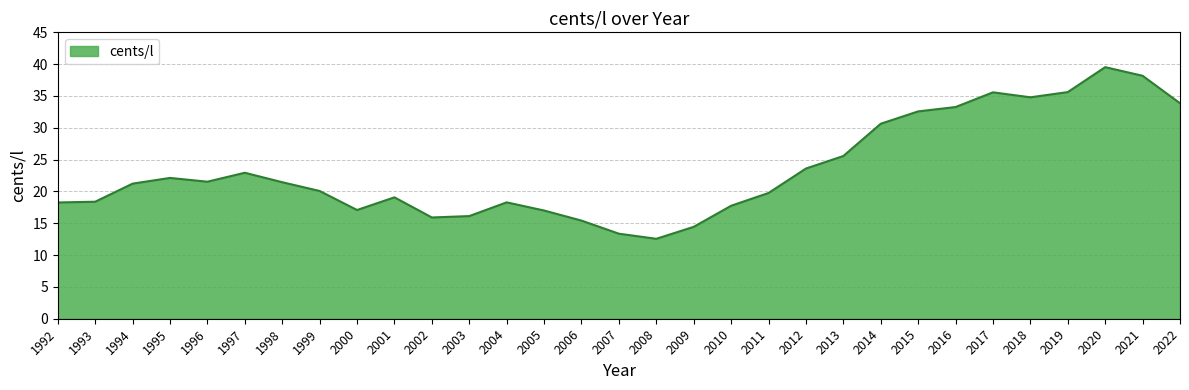

The value at 2019 is 35.6. True or false?

True